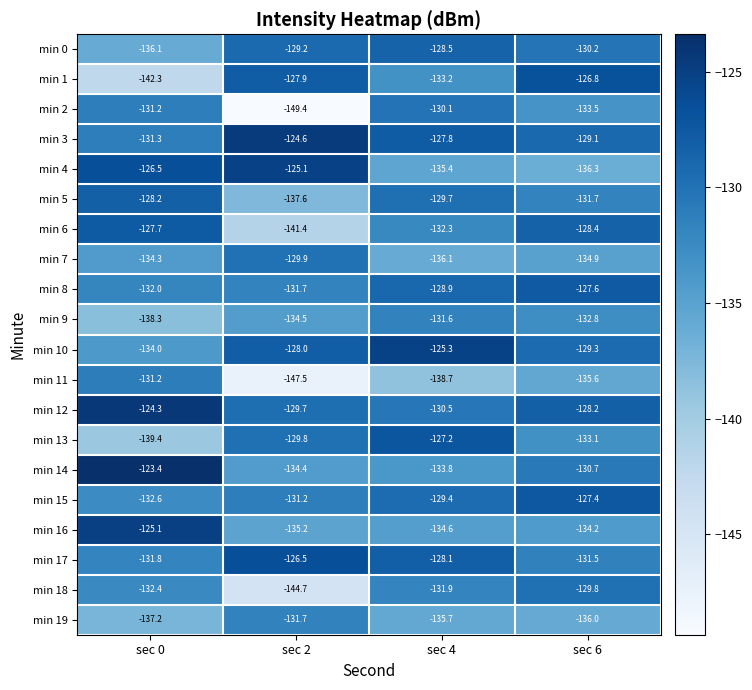

Which series has the largest total across all categories?

min 12